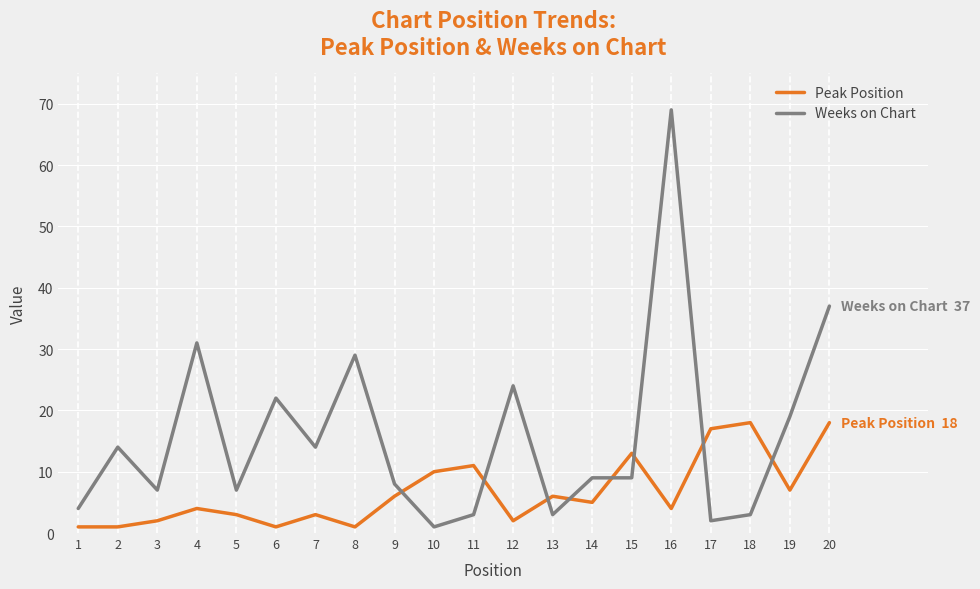

Reading left to right, extract all data points from this chart.

Peak Position: 1=1	2=1	3=2	4=4	5=3	6=1	7=3	8=1	9=6	10=10	11=11	12=2	13=6	14=5	15=13	16=4	17=17	18=18	19=7	20=18
Weeks on Chart: 1=4	2=14	3=7	4=31	5=7	6=22	7=14	8=29	9=8	10=1	11=3	12=24	13=3	14=9	15=9	16=69	17=2	18=3	19=19	20=37